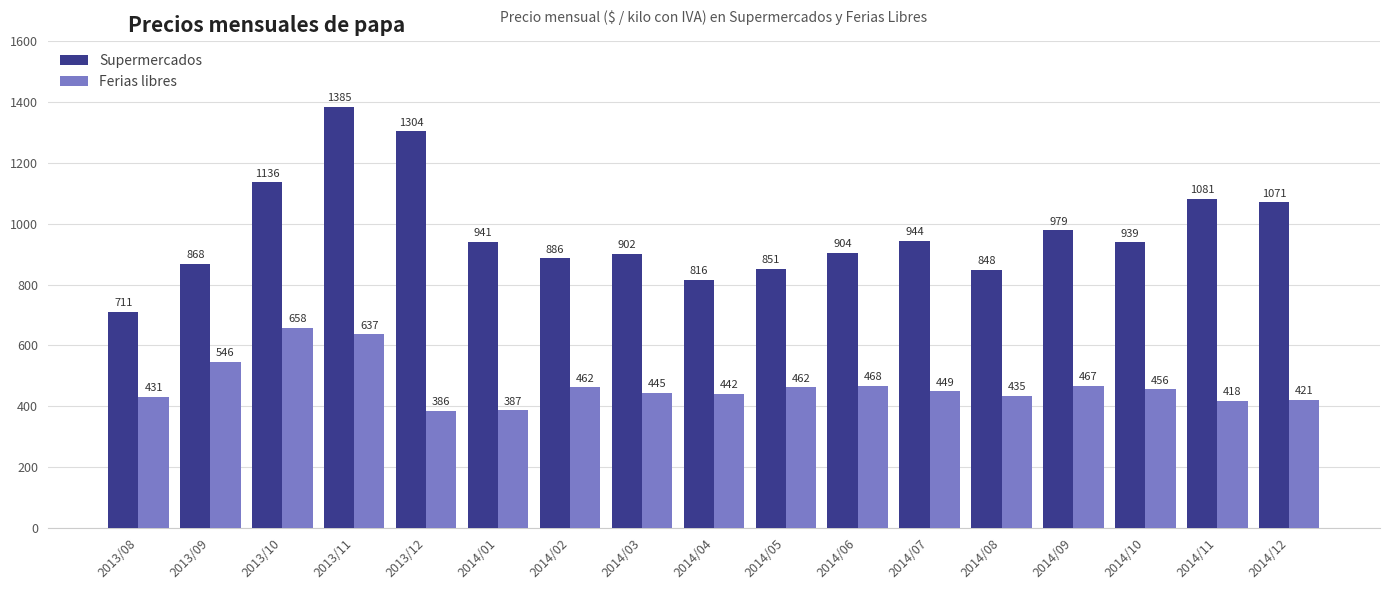

Reading right to left, list all the values displayed in this chart.

Supermercados: 1071	1081	939	979	848	944	904	851	816	902	886	941	1304	1385	1136	868	711
Ferias libres: 421	418	456	467	435	449	468	462	442	445	462	387	386	637	658	546	431